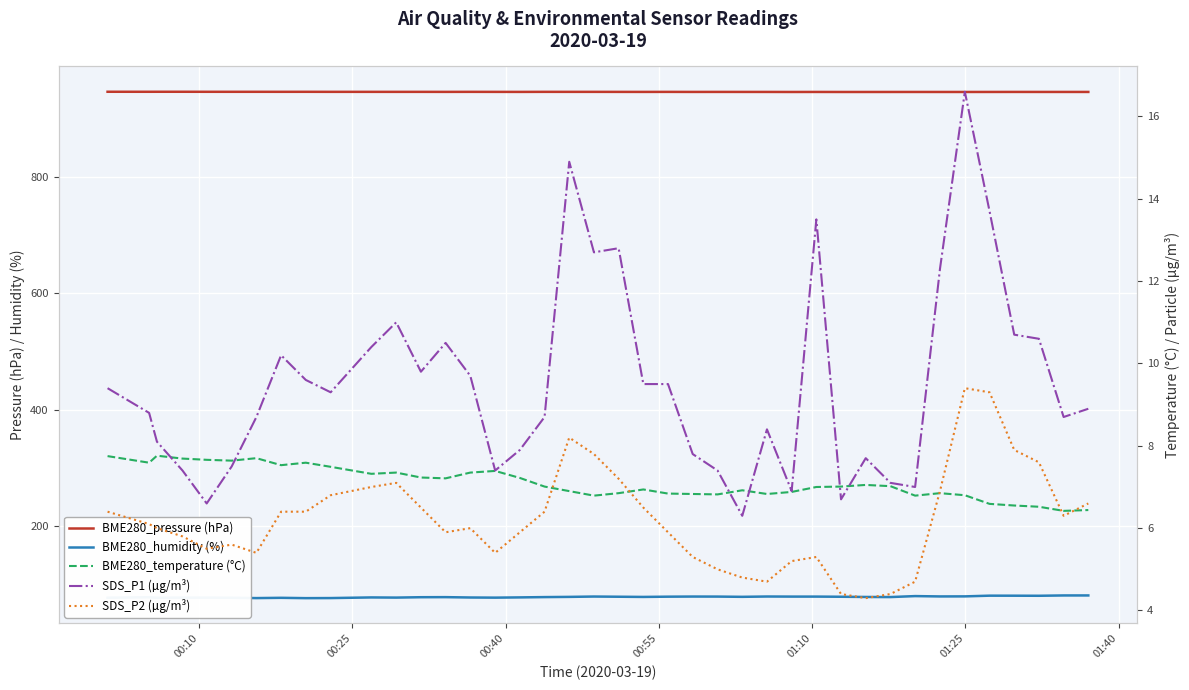

True or false: SDS_P2 (µg/m³) and SDS_P1 (µg/m³) intersect in this chart.

False